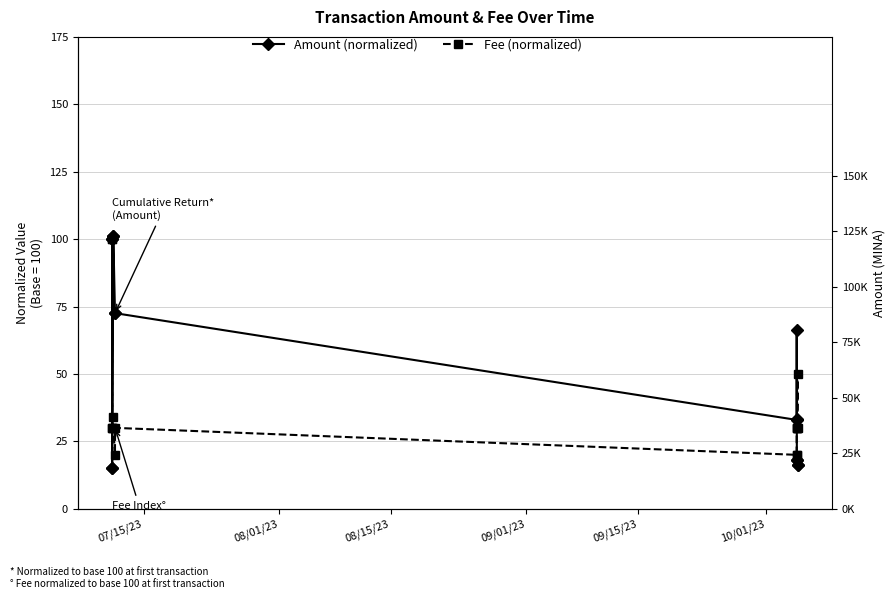

Which series ends up on top after the final intersection of Fee (normalized) and Amount (normalized)?

Fee (normalized)